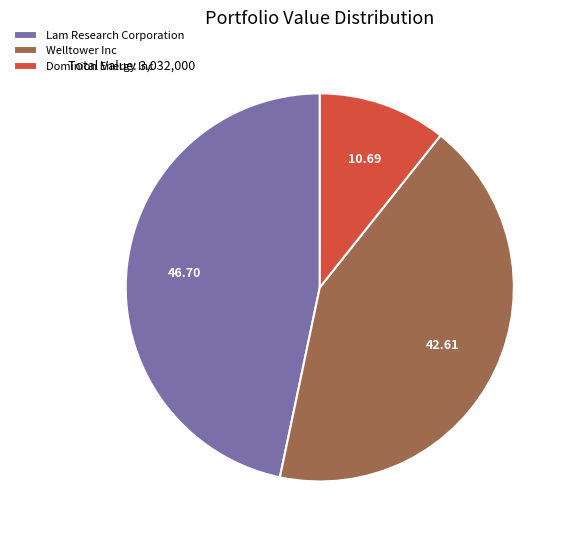

How many segments does this pie chart have?

3